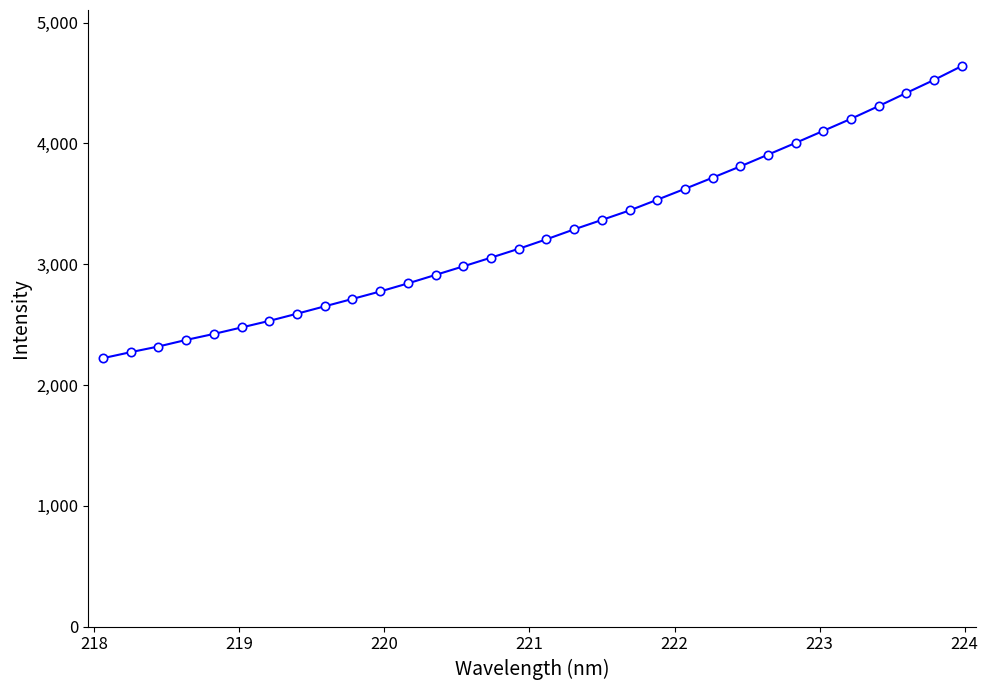

What is the maximum value shown in the chart?

4640.1